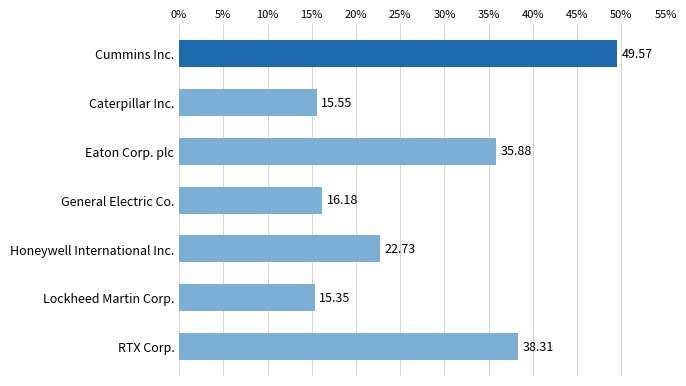

Which label corresponds to the smallest value in the chart?

Lockheed Martin Corp.